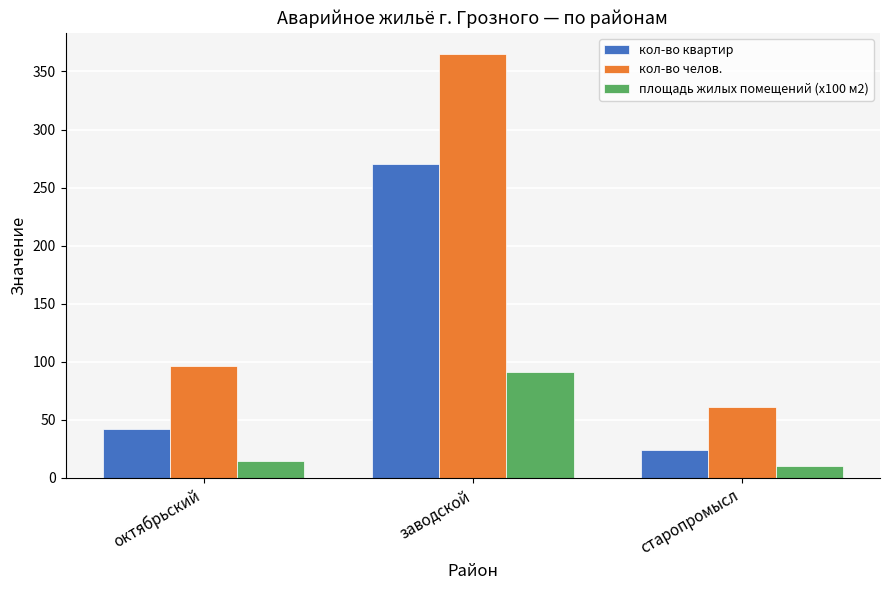

How many groups of bars are there?

3